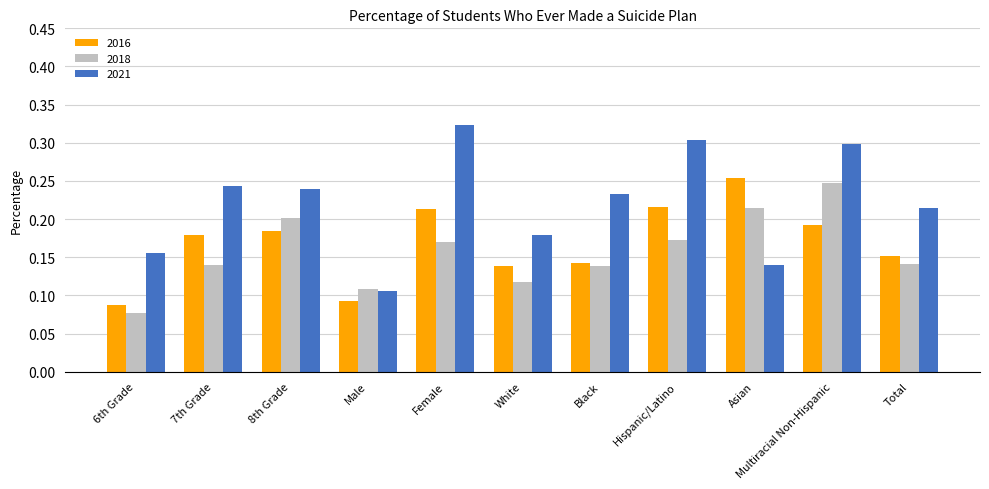

Which series has the largest total across all categories?

2021